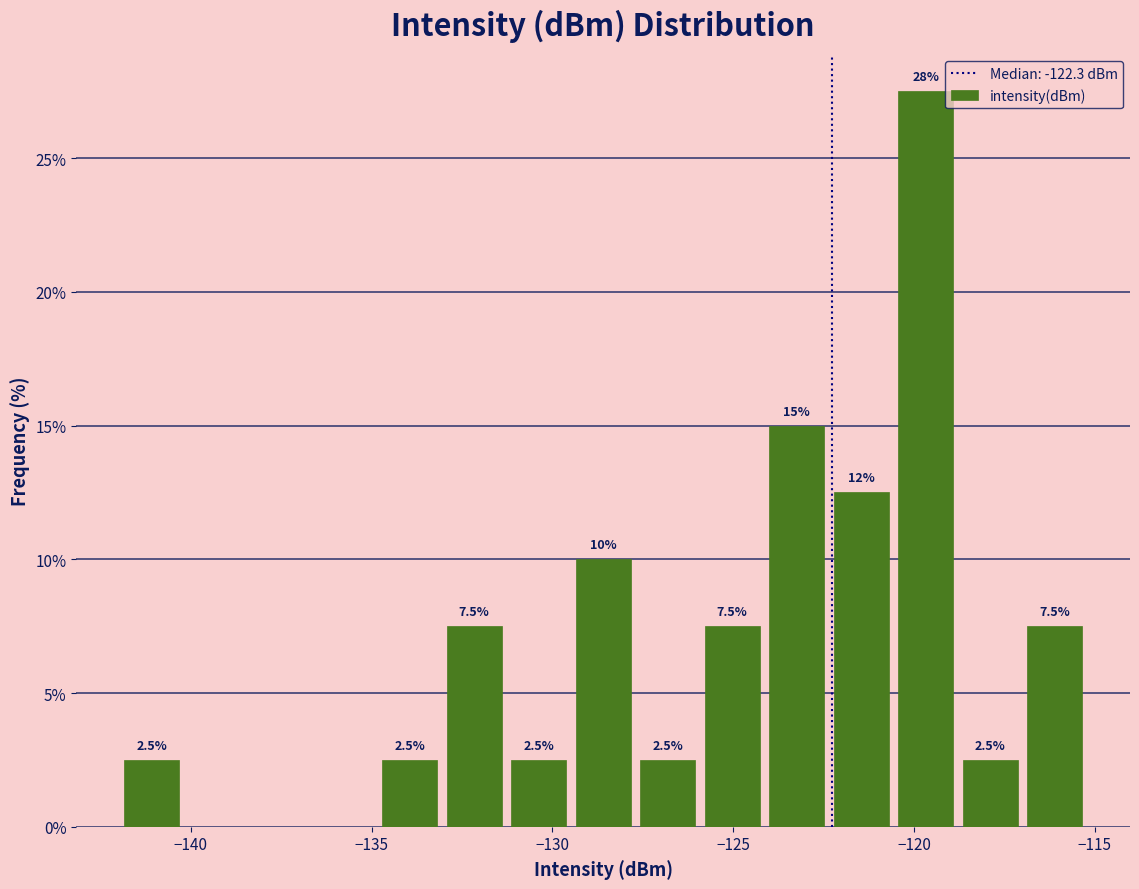

Around what value on the x-axis is the tallest bar? Give the approximate position of its centre, as read against the axis.

-119.5